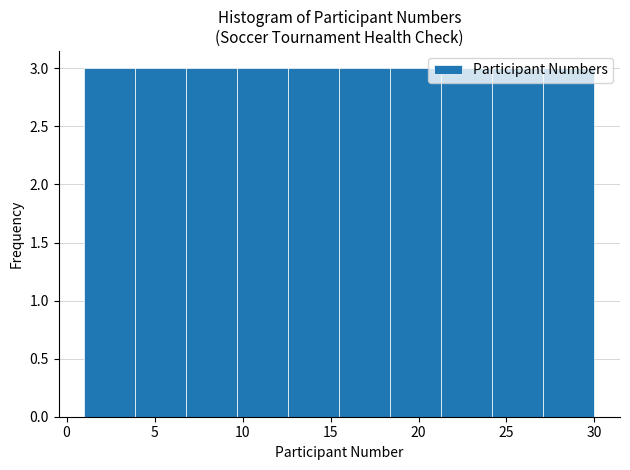

Reading left to right, transcribe this chart: for each bar, give the range it covers on the x-axis and its height. Neither the bar edges nor the heights are printed on the chart, so give them approximately, as read against the axes.

1.0 to 3.9: 3
3.9 to 6.8: 3
6.8 to 9.7: 3
9.7 to 12.6: 3
12.6 to 15.5: 3
15.5 to 18.4: 3
18.4 to 21.3: 3
21.3 to 24.2: 3
24.2 to 27.1: 3
27.1 to 30.0: 3